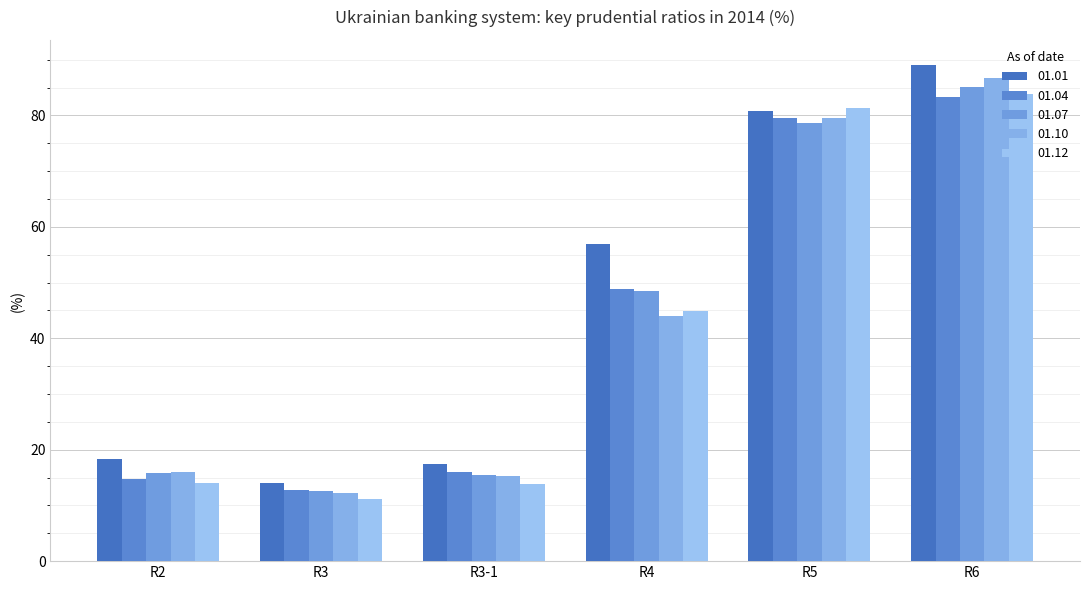

What is the difference between the maximum and minimum values in the 01.12 series?

72.6